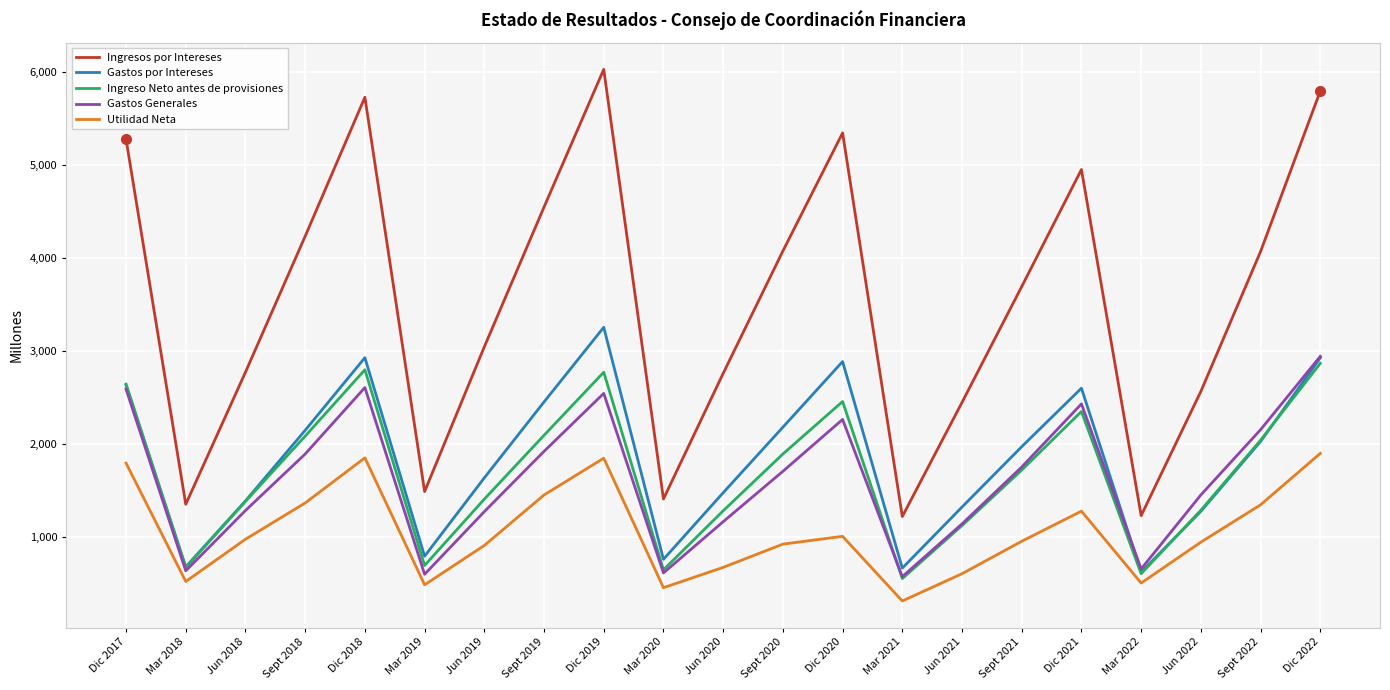

Is this an area chart (filled region under the line)?

No